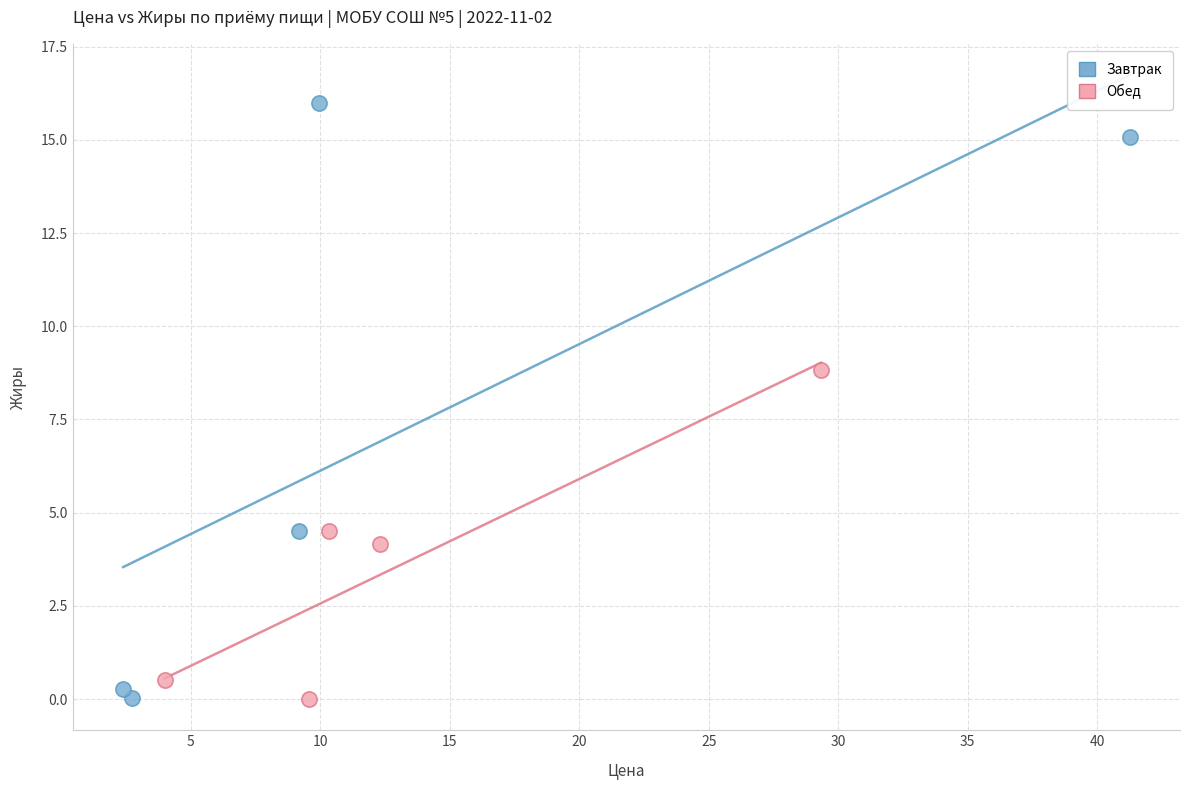

What are all the series names shown in the legend?

Завтрак, Обед